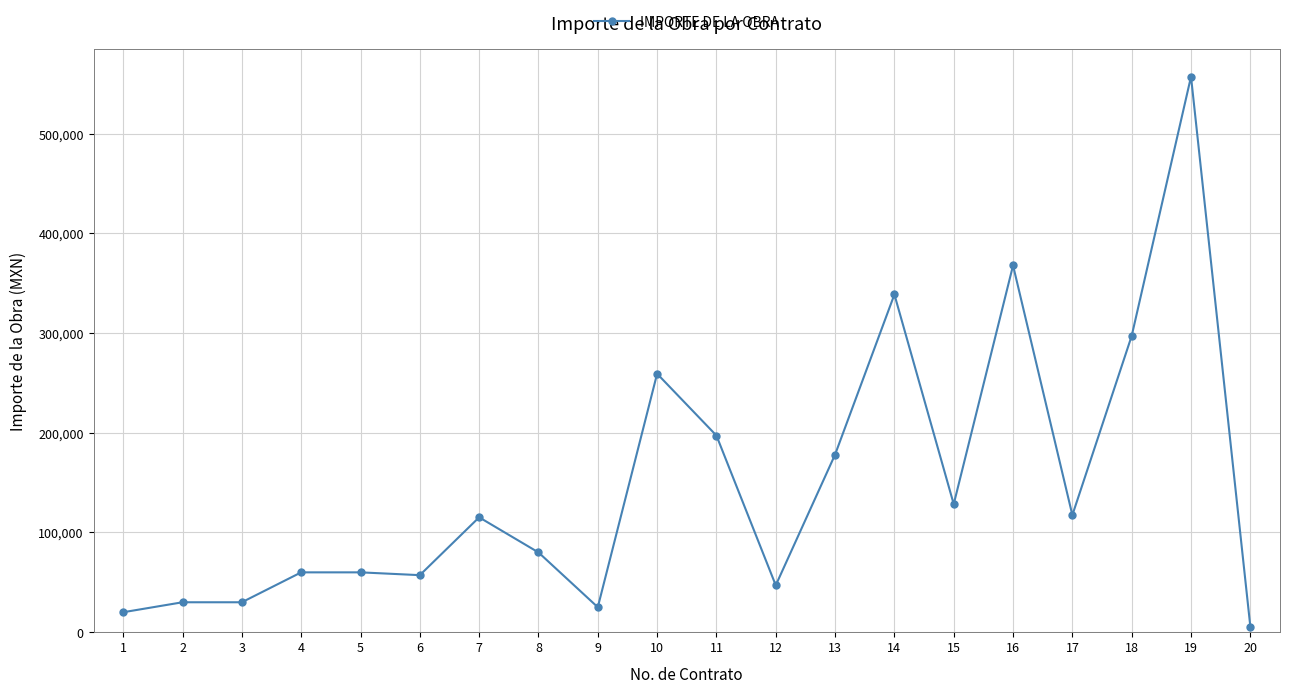

What is the ratio of the value at 3 to the value at 7?

0.3